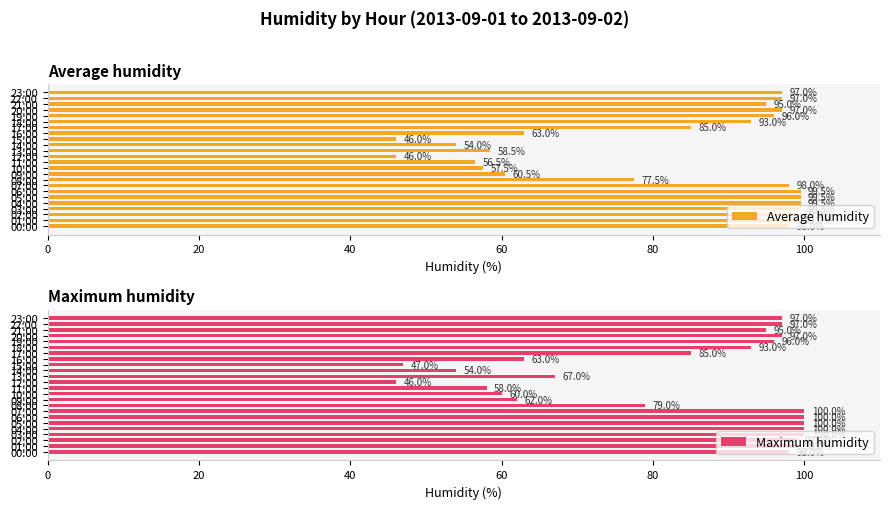

Reading left to right, list all the values displayed in this chart.

Average humidity: 98.0	99.0	99.0	99.5	99.5	99.5	99.5	98.0	77.5	60.5	57.5	56.5	46.0	58.5	54.0	46.0	63.0	85.0	93.0	96.0	97.0	95.0	97.0	97.0
Maximum humidity: 98.0	99.0	99.0	100.0	100.0	100.0	100.0	100.0	79.0	62.0	60.0	58.0	46.0	67.0	54.0	47.0	63.0	85.0	93.0	96.0	97.0	95.0	97.0	97.0